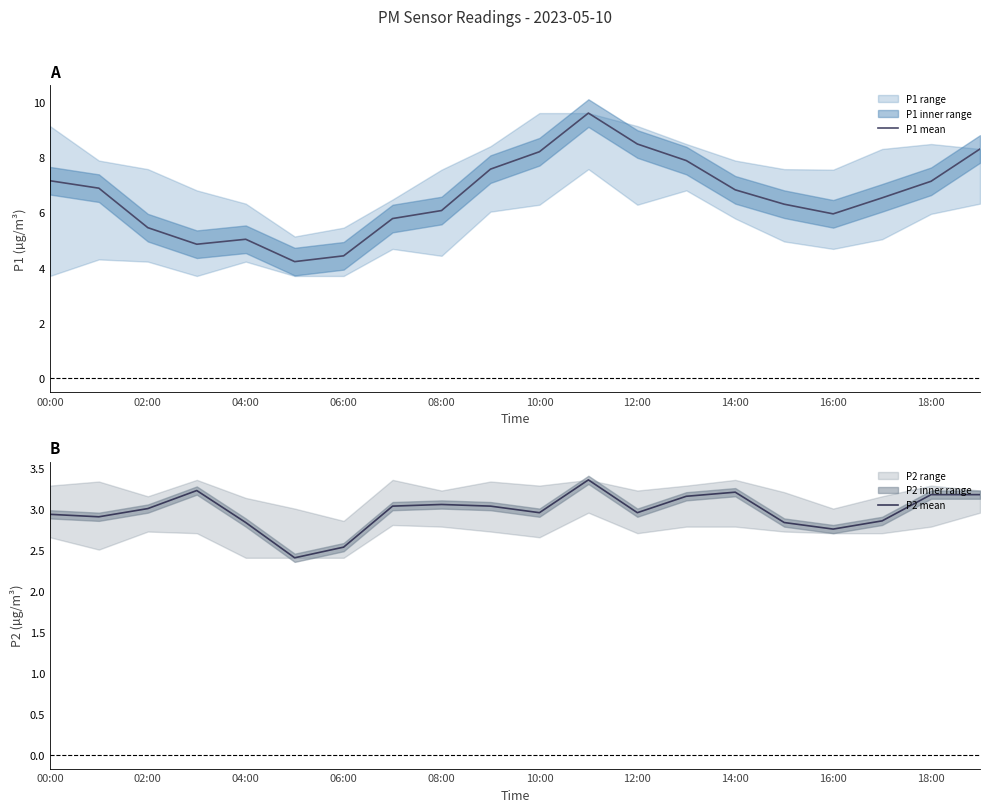

Is it true that P2 mean equals 0.9 at 06:00?

False